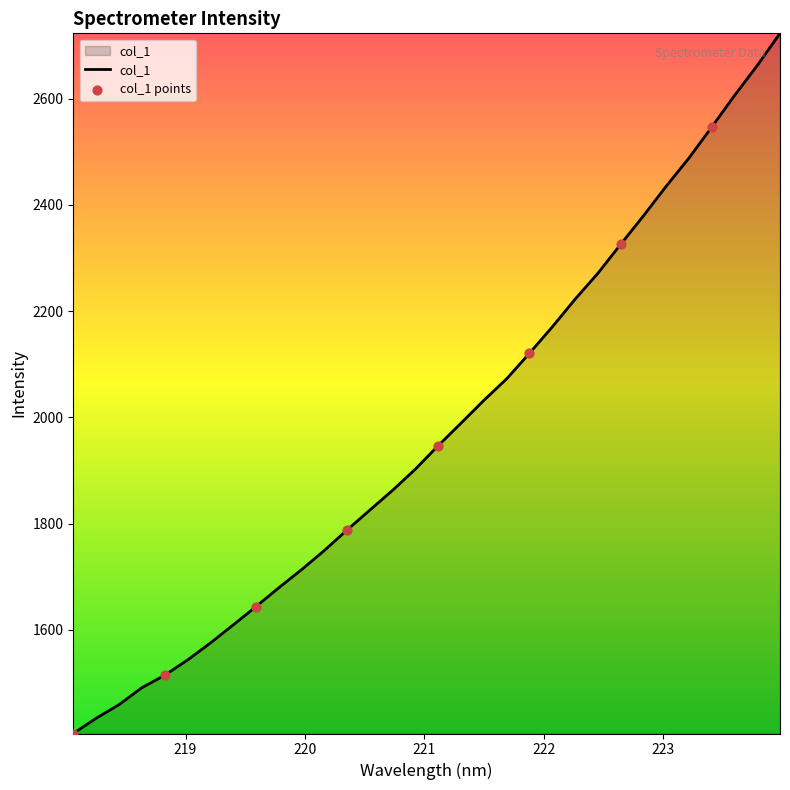

What is the maximum value shown in the chart?

2723.2